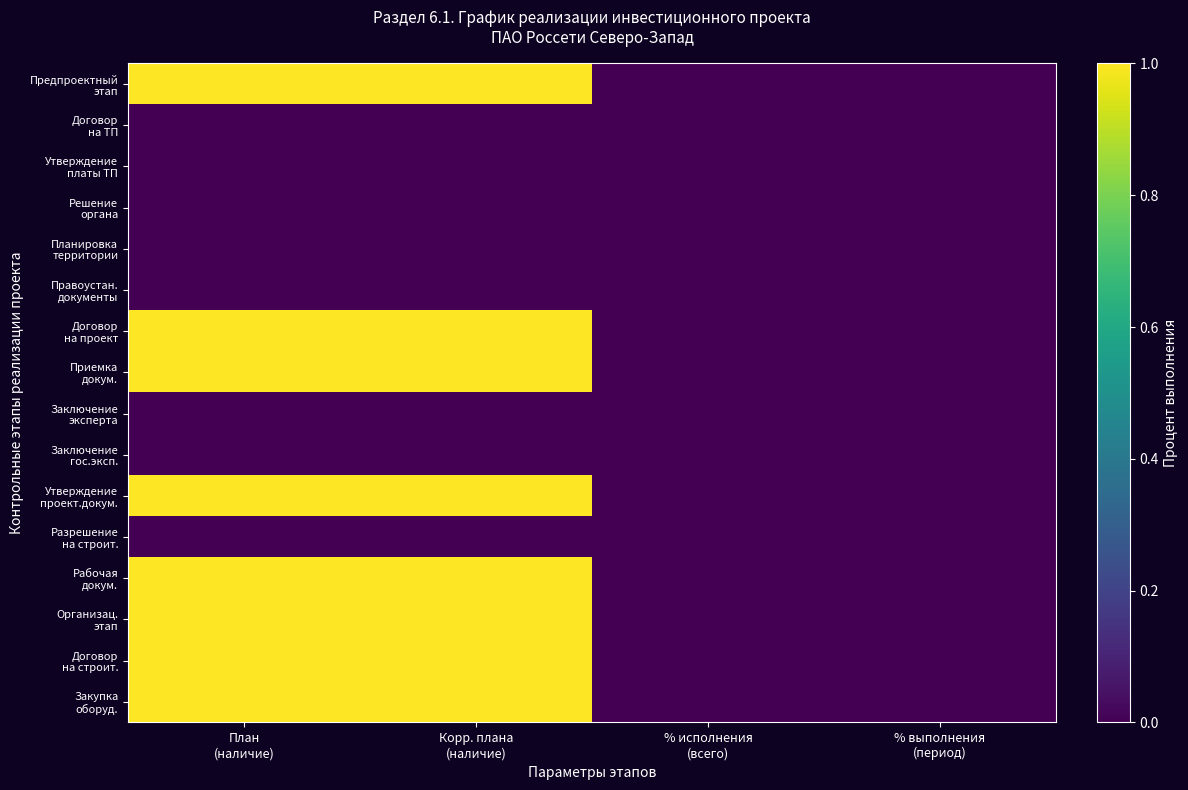

Which series has the largest range (max minus min)?

Предпроектный этап